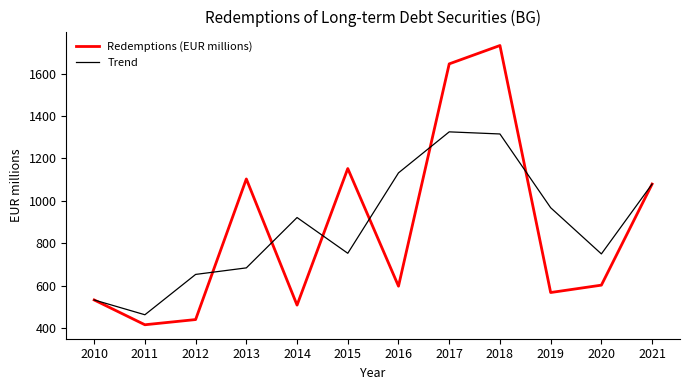

What is the total value across all series at 2020?

1351.7